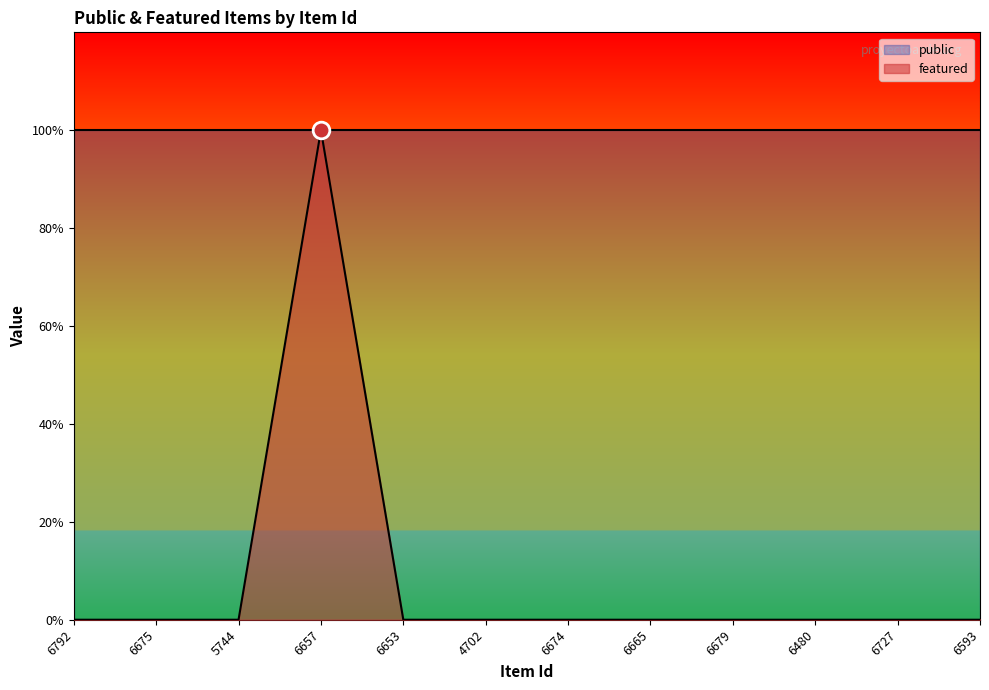

What is the label of the 4th point from the left?

6657